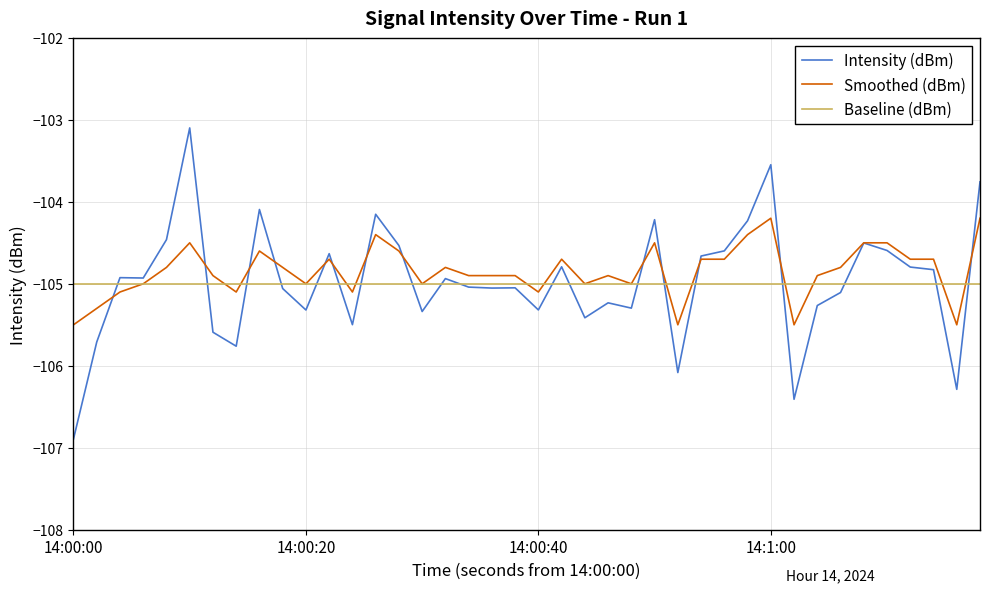

Which series has the widest spread of values?

Intensity (dBm)